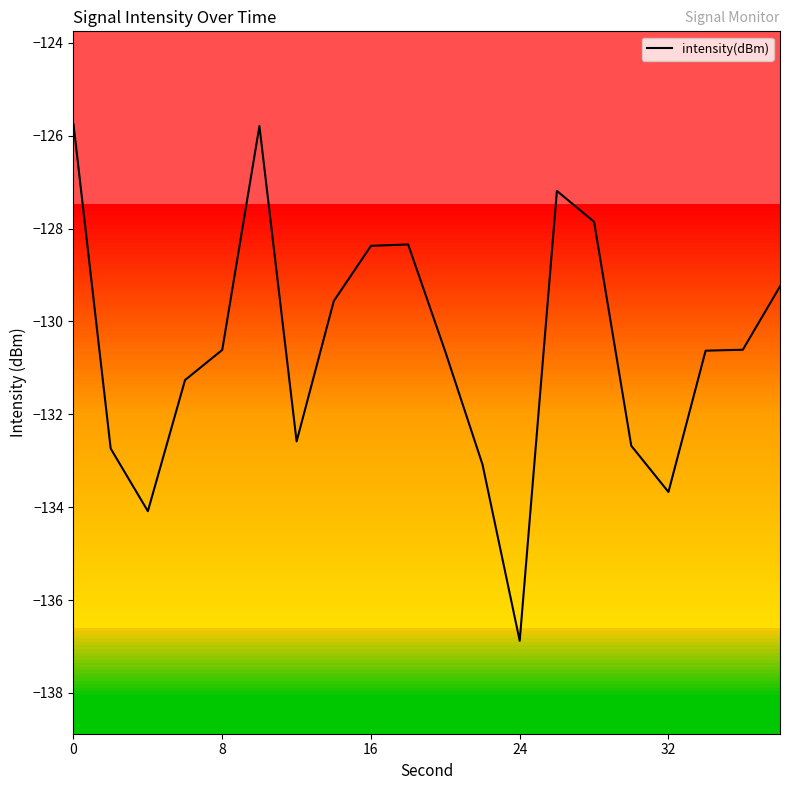

What is the difference between the maximum and minimum values?

11.1